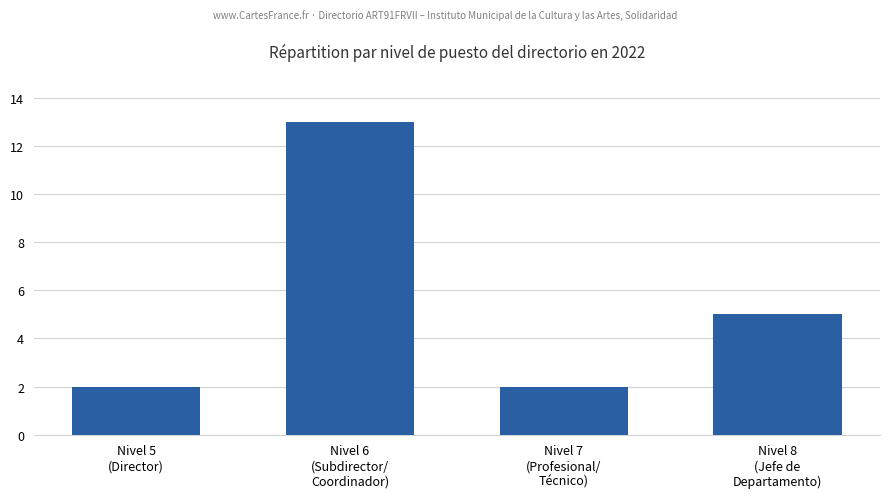

What is the smallest value displayed?

2